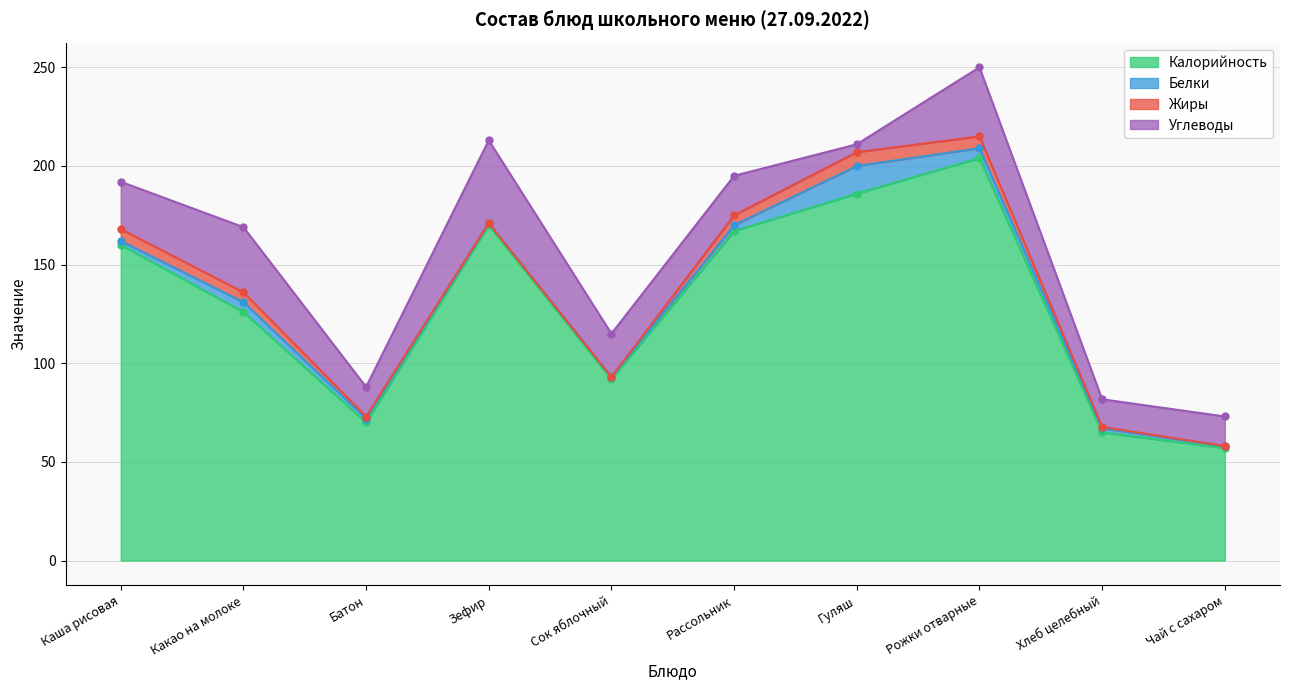

True or false: Белки has a value of 3.0 at Батон.

False